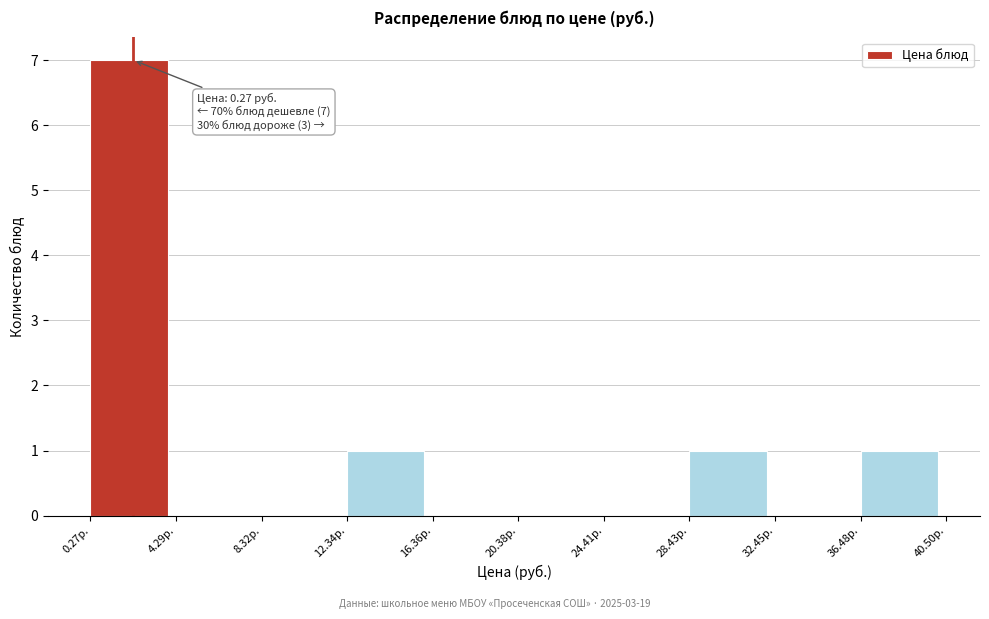

Over which range of the x-axis is the bar tallest?

0.5 to 4.5